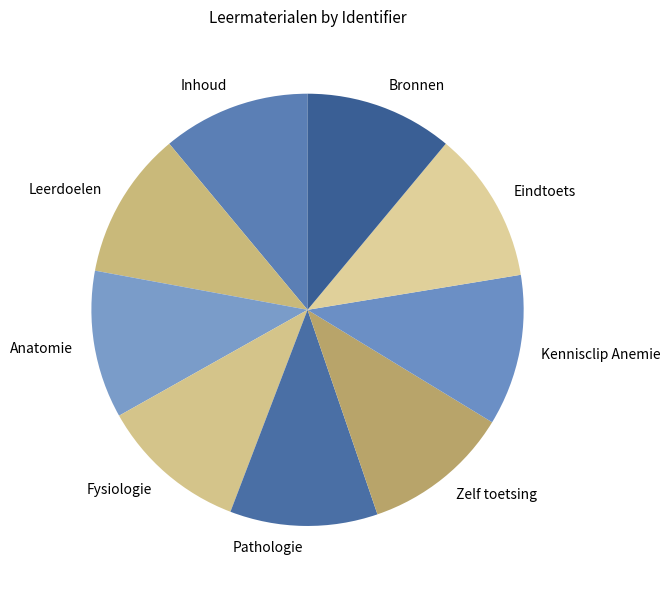

Is there a majority slice in this chart?

No